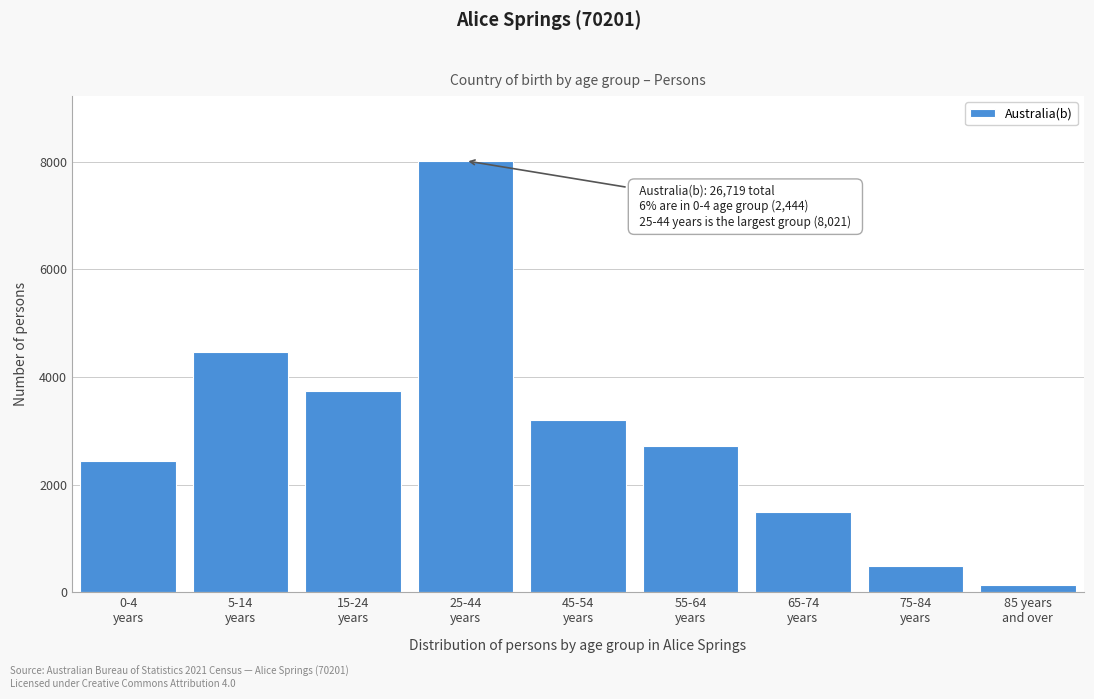

Reading left to right, extract all data points from this chart.

2444	4466	3738	8021	3201	2724	1495	489	141